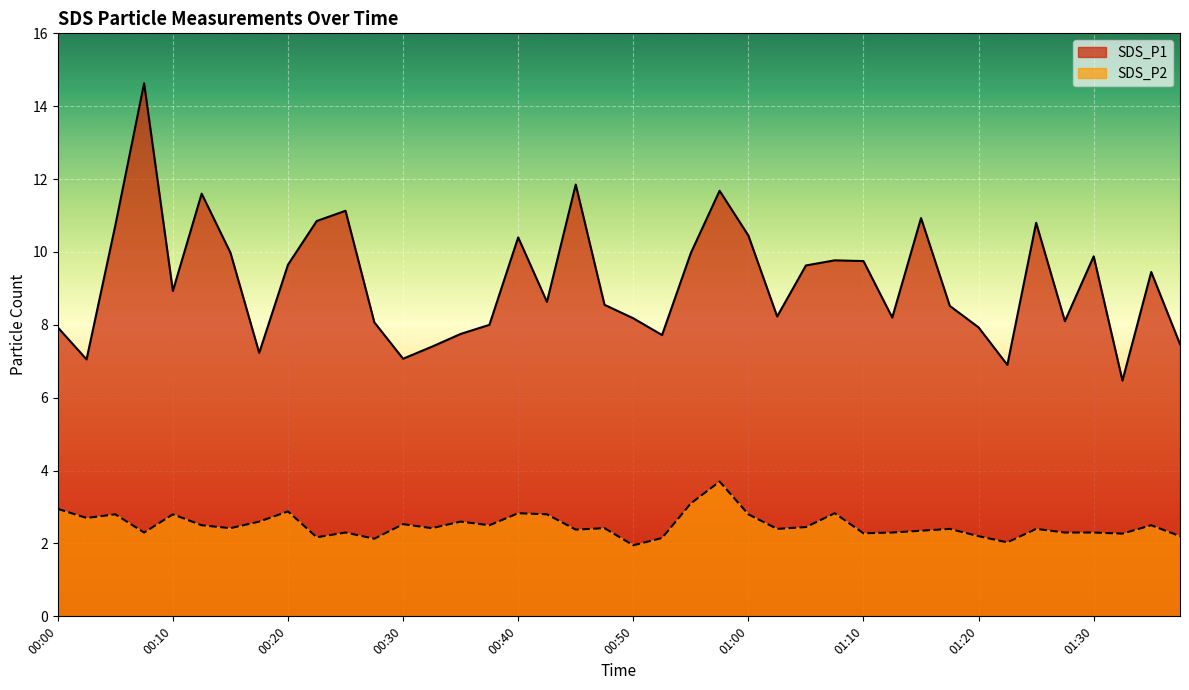

At how many categories does at least one series exceed 3?

40